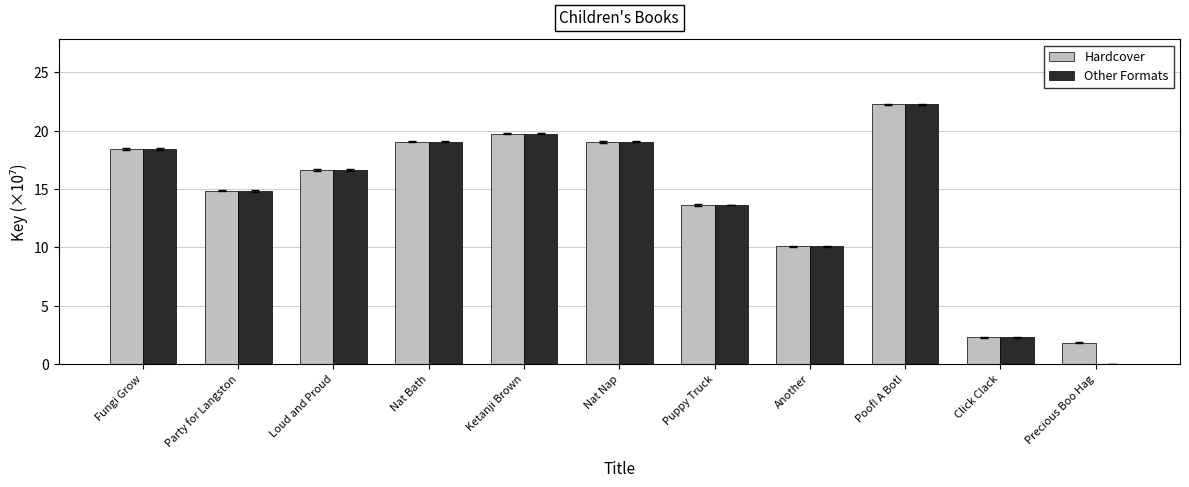

At which label does Other Formats first exceed 16?

Fungi Grow